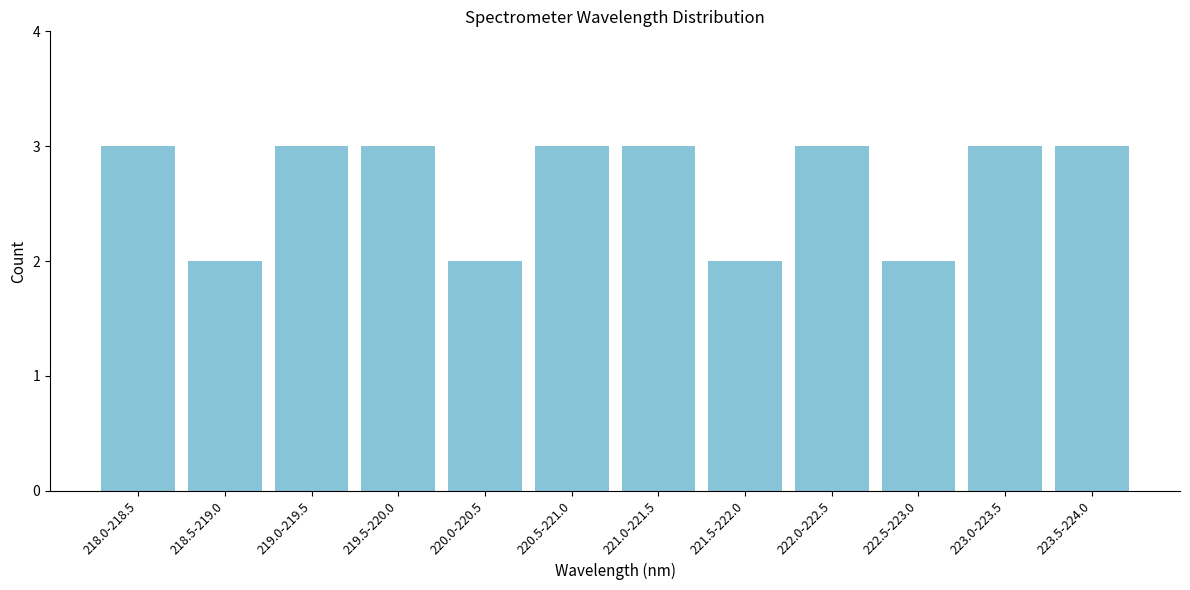

Reading left to right, extract all data points from this chart.

3	2	3	3	2	3	3	2	3	2	3	3